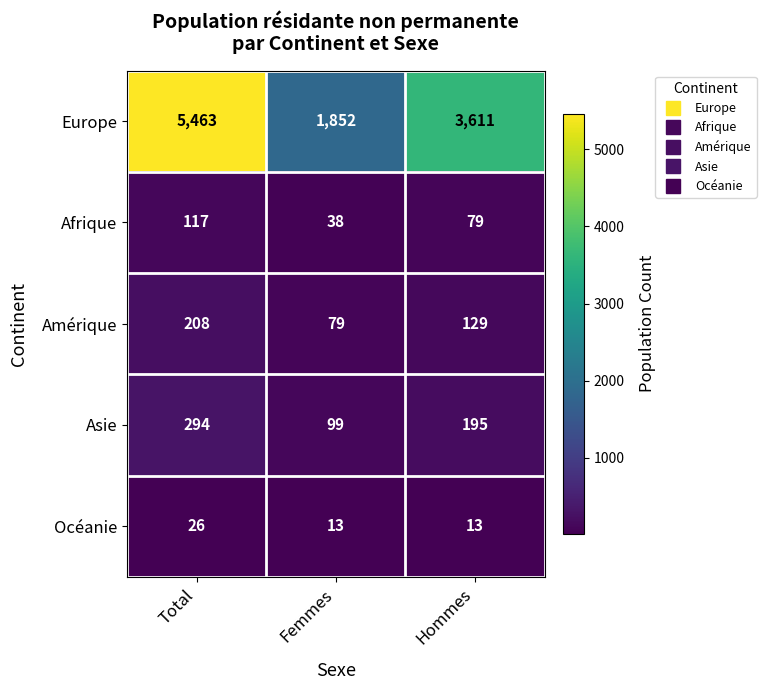

Between Total and Hommes, which series saw the biggest shift?

Europe